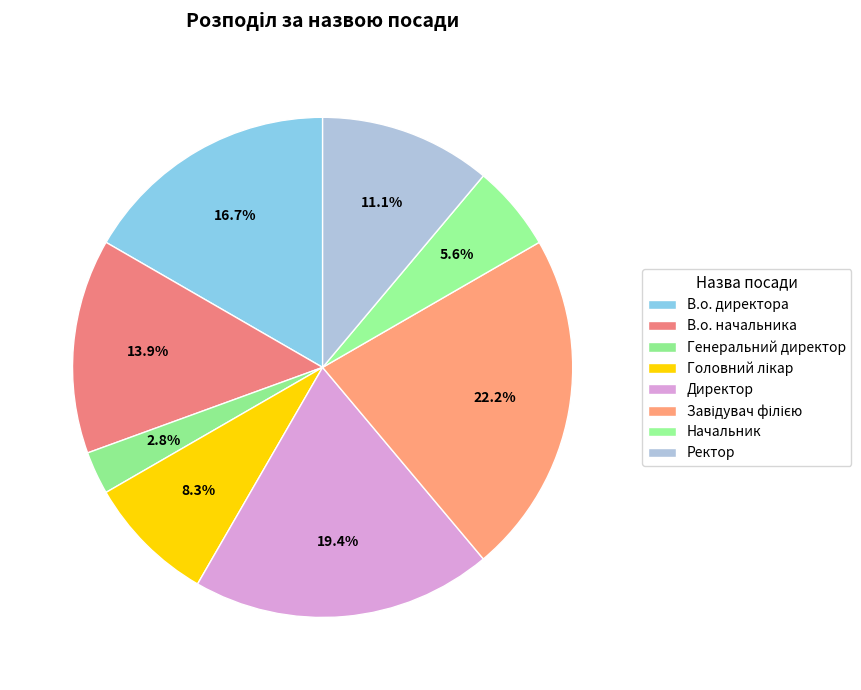

True or false: Начальник accounts for 20% of the total.

False